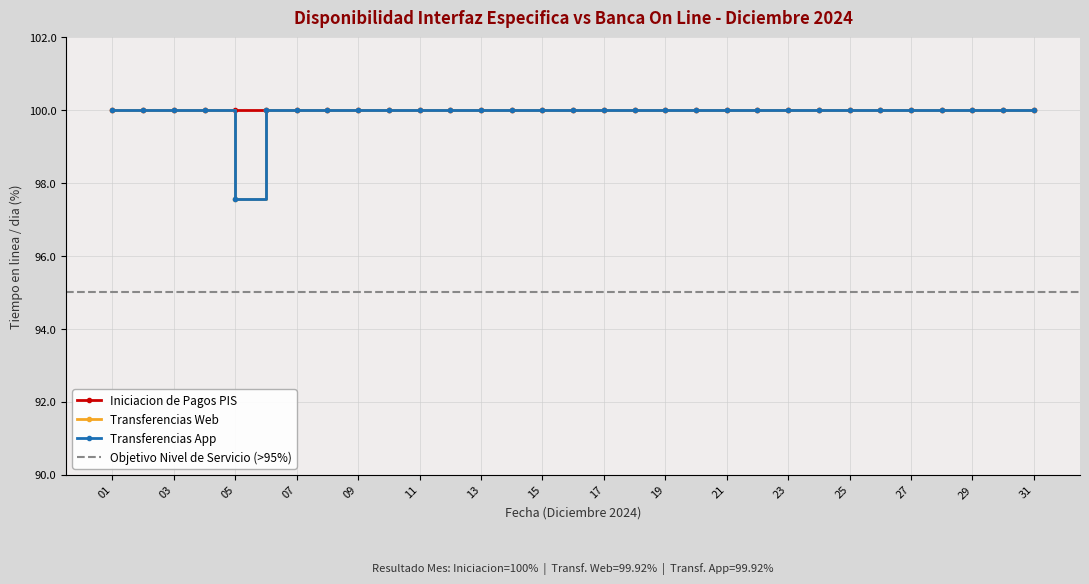

How many values in the Transferencias App series are below 100?

1